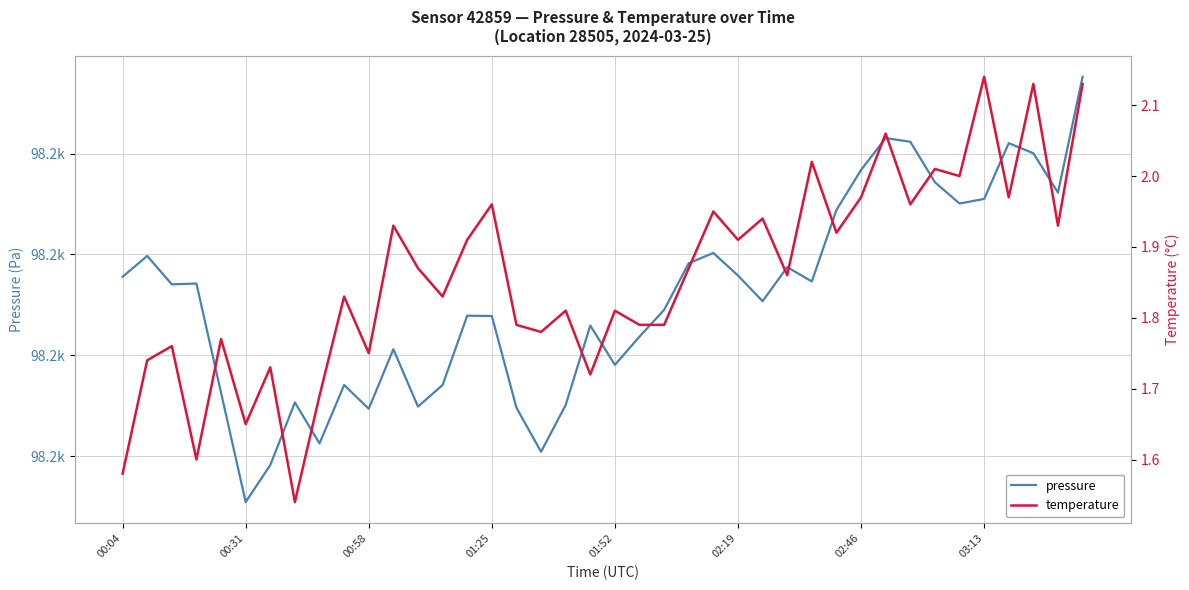

What is the difference between the highest and lowest values at 18?

98168.3